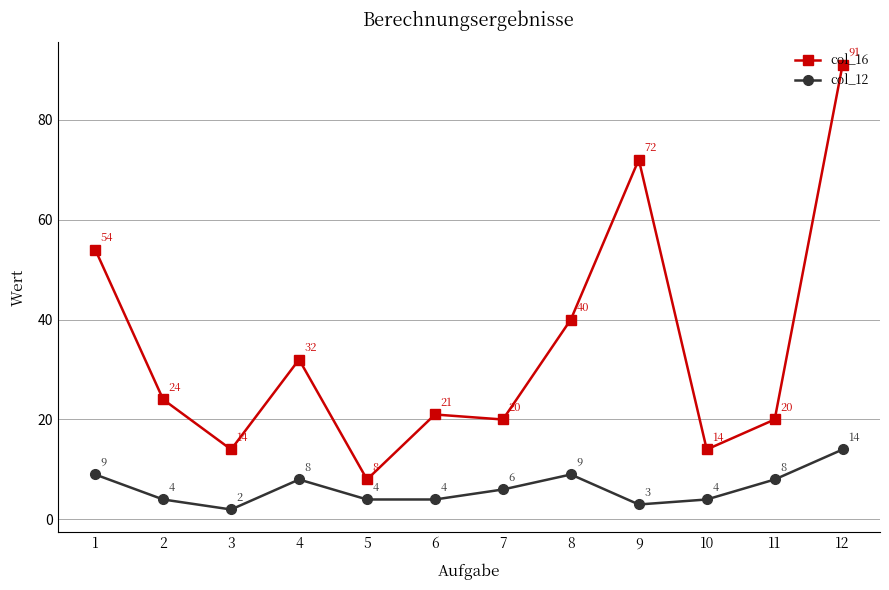

In col_12, how many points are higher than both neighbors (excluding endpoints)?

2